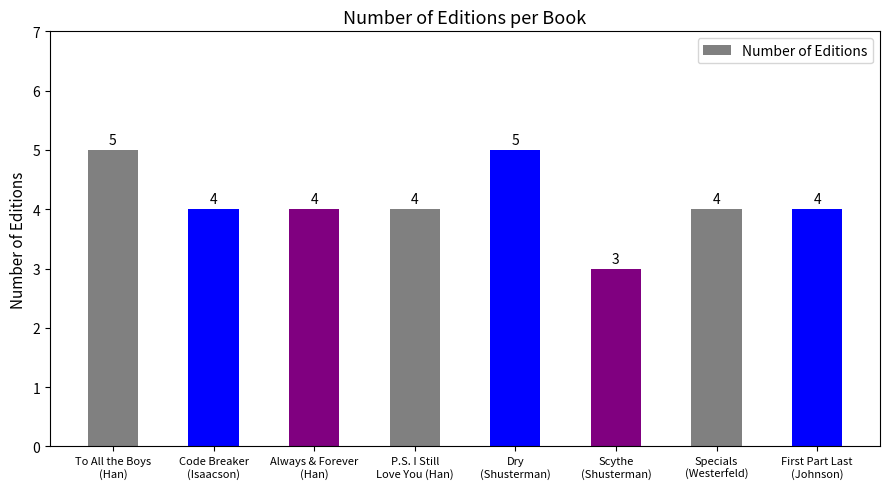

What is the greatest value displayed?

5